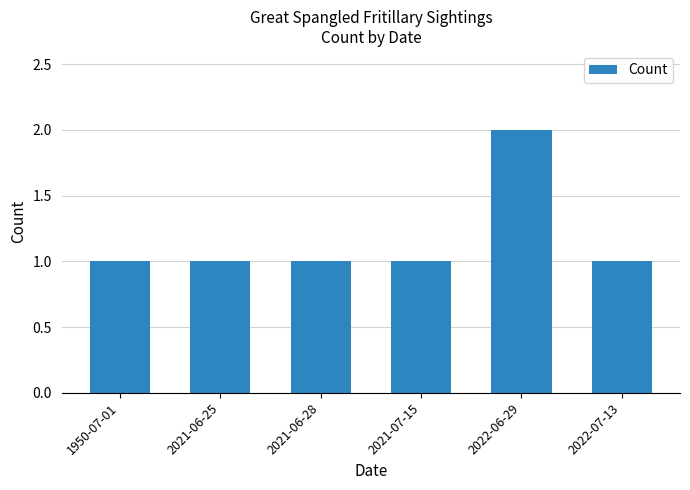

What is the sum of the values at 2021-07-15 and 2022-06-29?

3